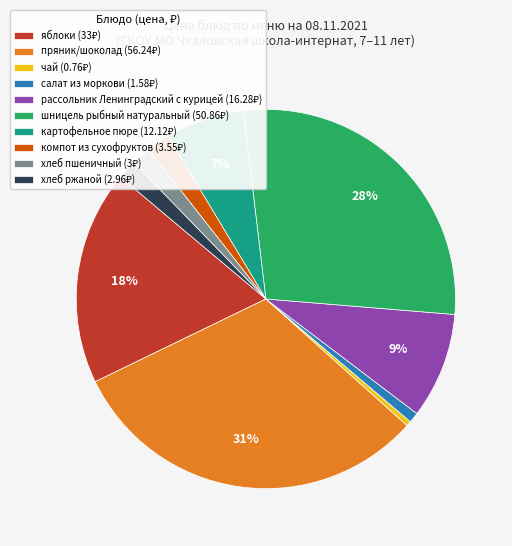

Is there a majority slice in this chart?

No